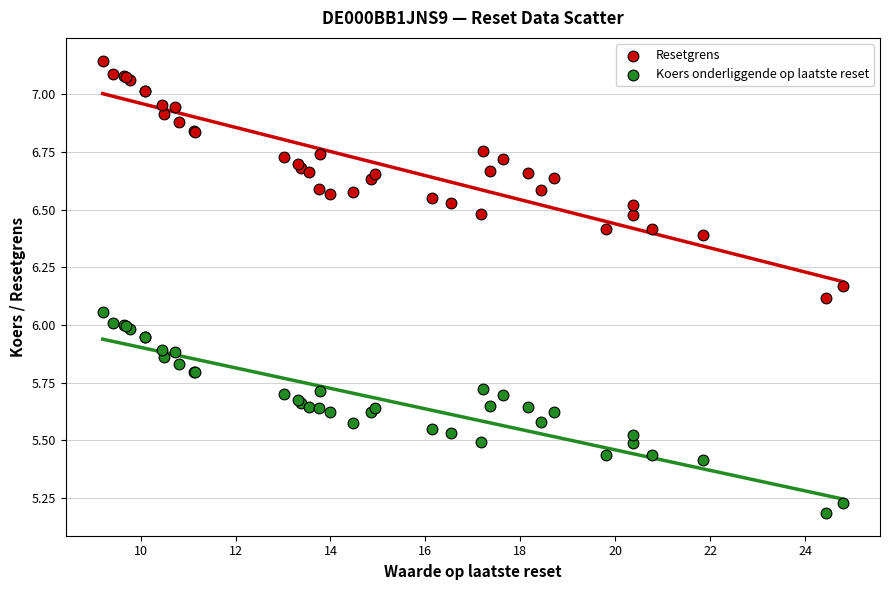

Which series reaches the maximum Y coordinate?

Resetgrens